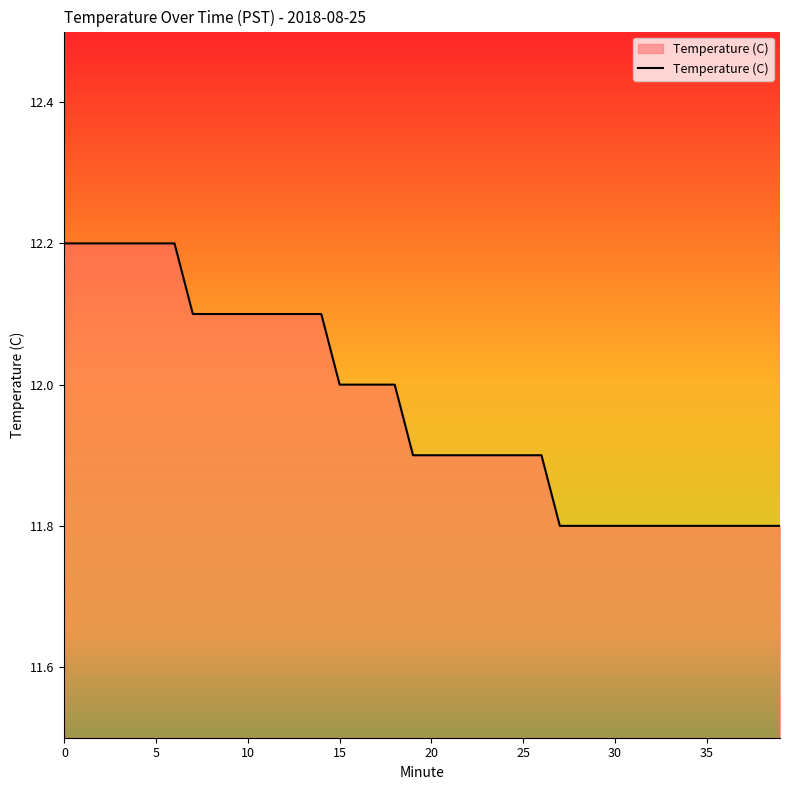

What is the maximum value shown in the chart?

12.2